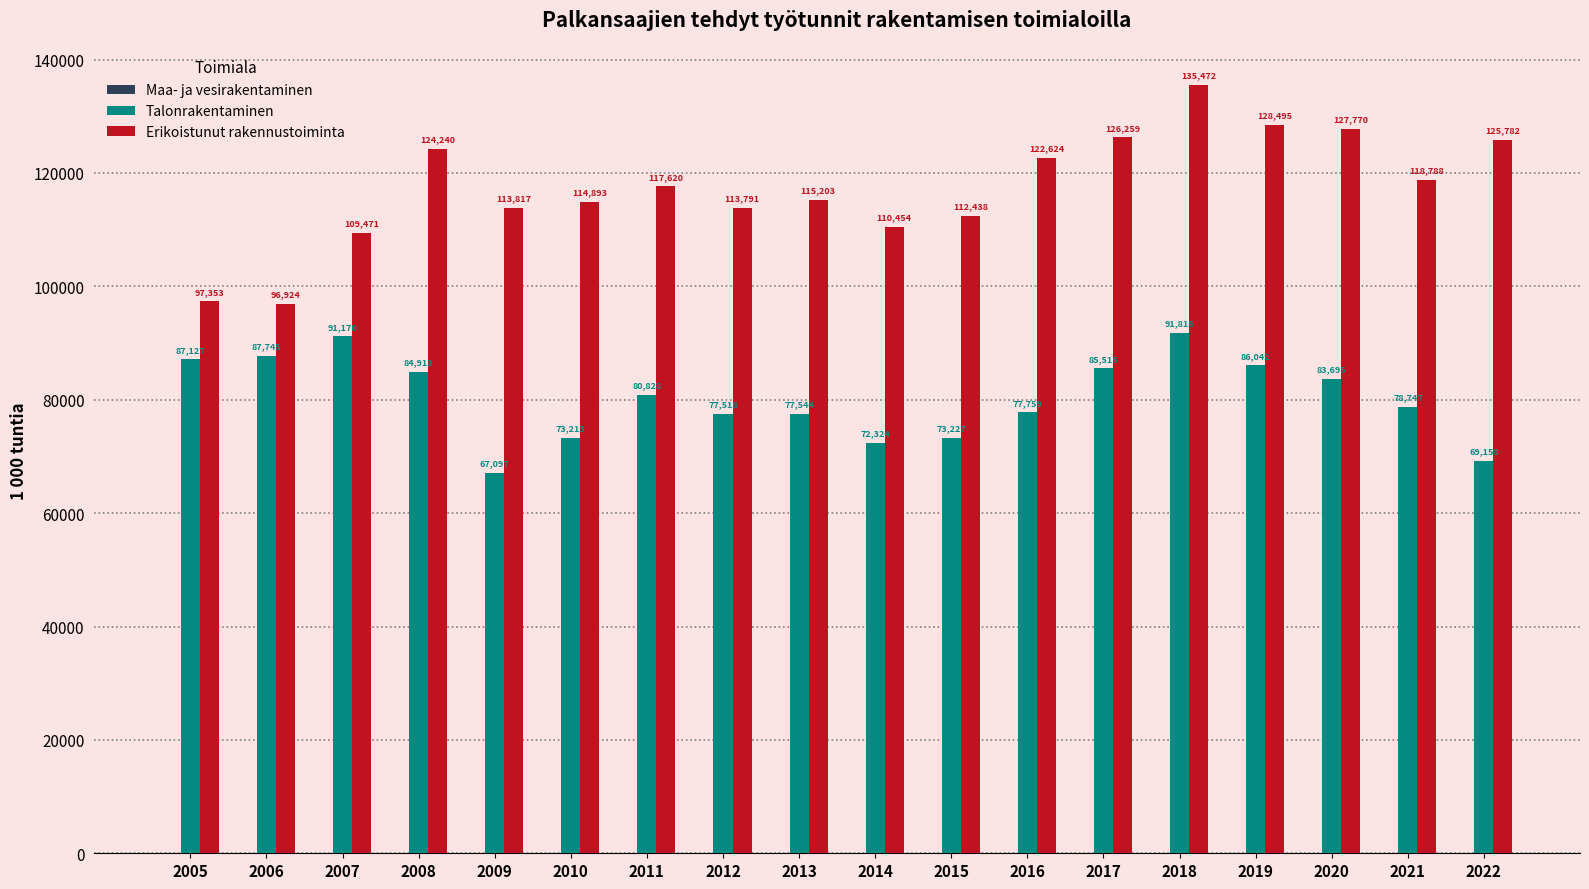

True or false: Erikoistunut rakennustoiminta has a value of 65103.3 at 2020.

False